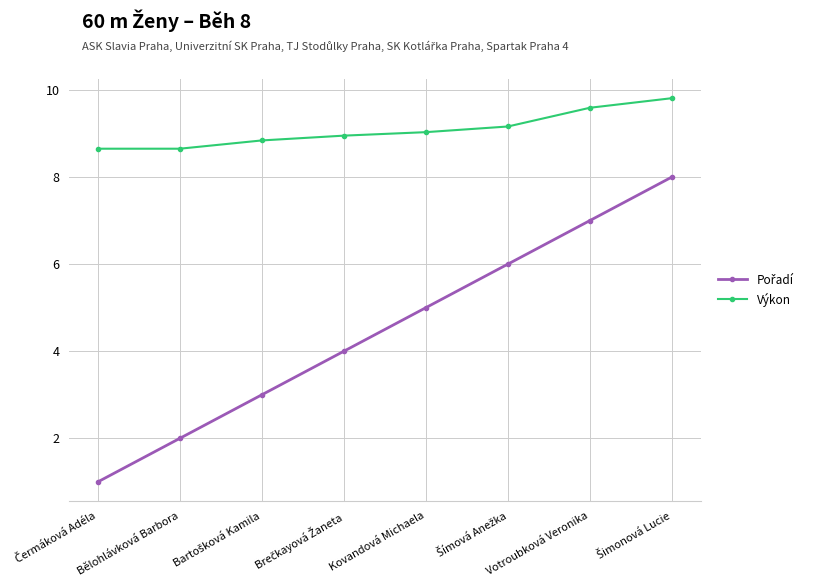

What is the sum of all Výkon values?

72.7